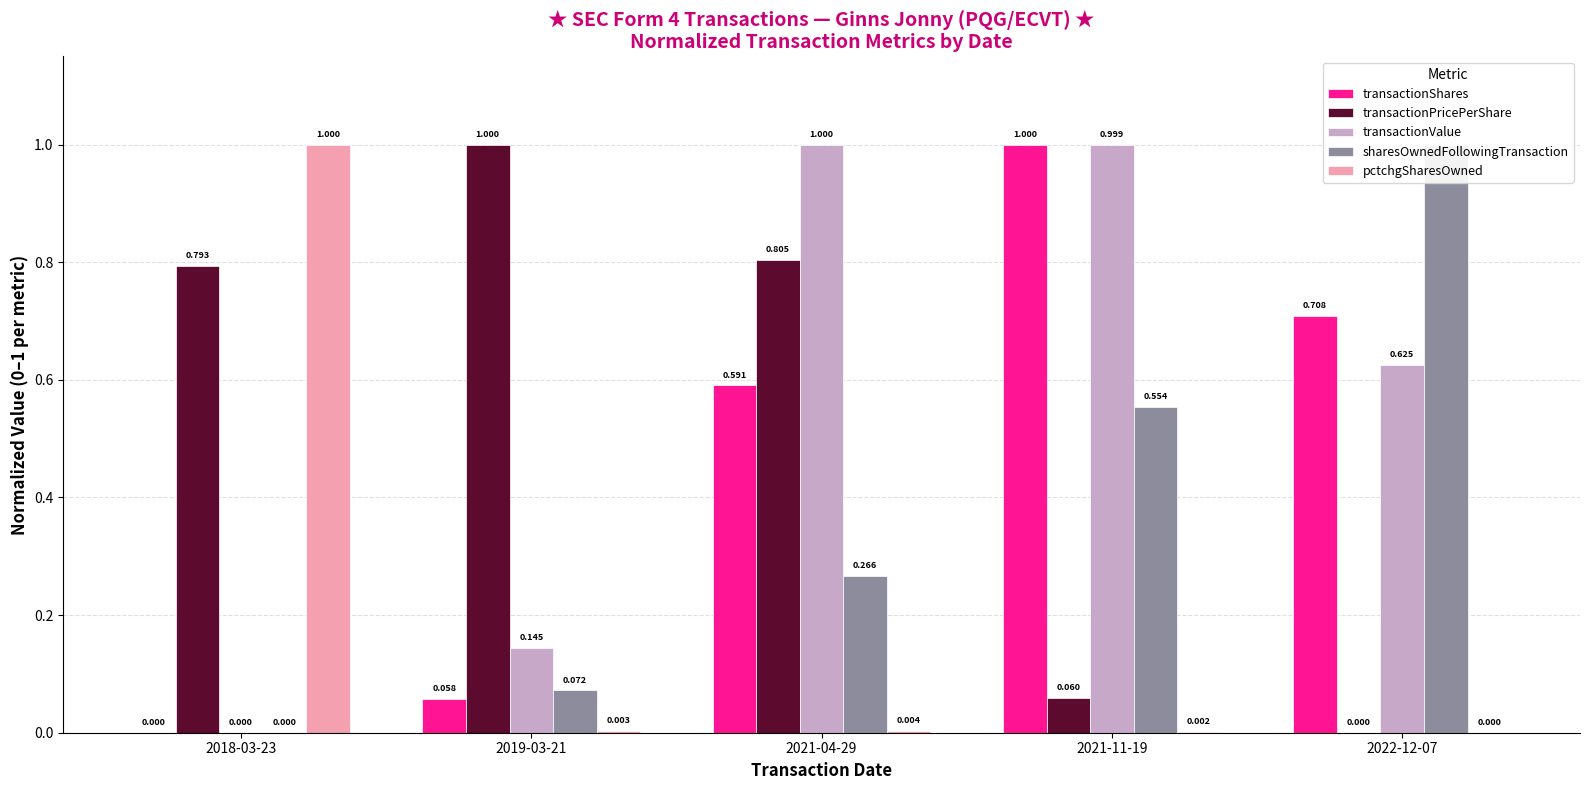

What is the maximum value for pctchgSharesOwned?

1.0